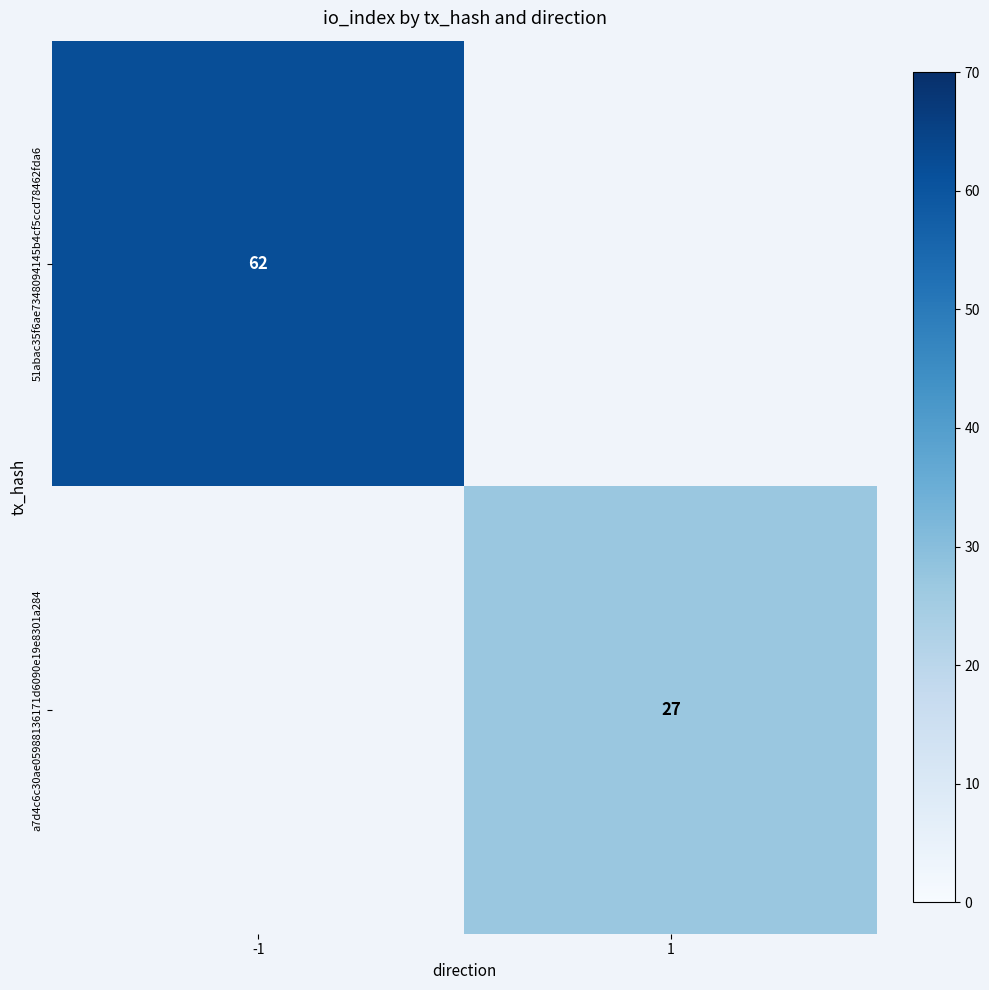

Is it true that 51abac35f6ae7348094145b4cf5ccd78462fda6 equals 62 at -1?

True